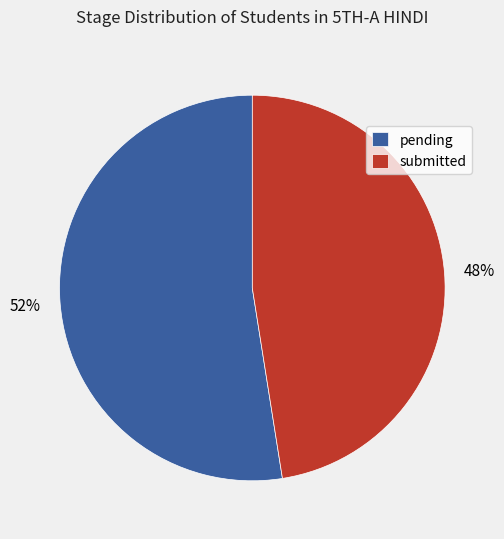

To the nearest percent, what is the average slice percentage?

50%